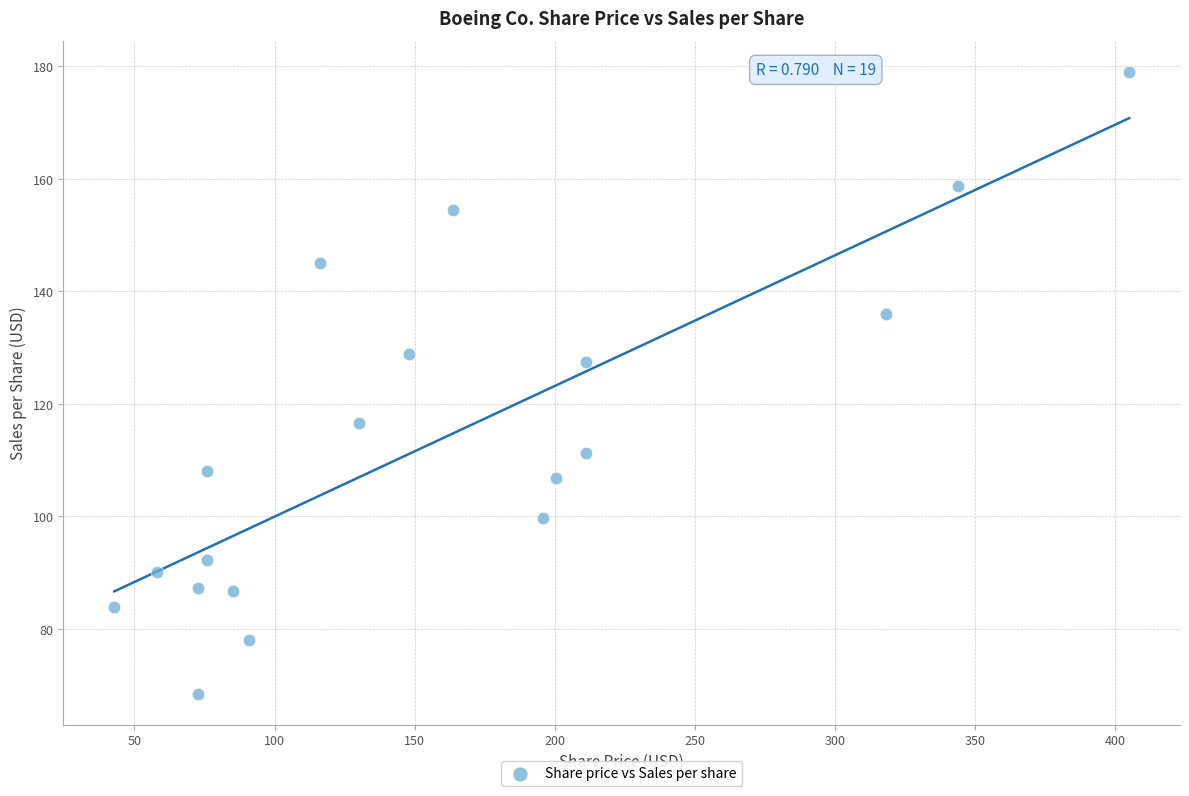

What is the range of X values (max minus min)?

362.1